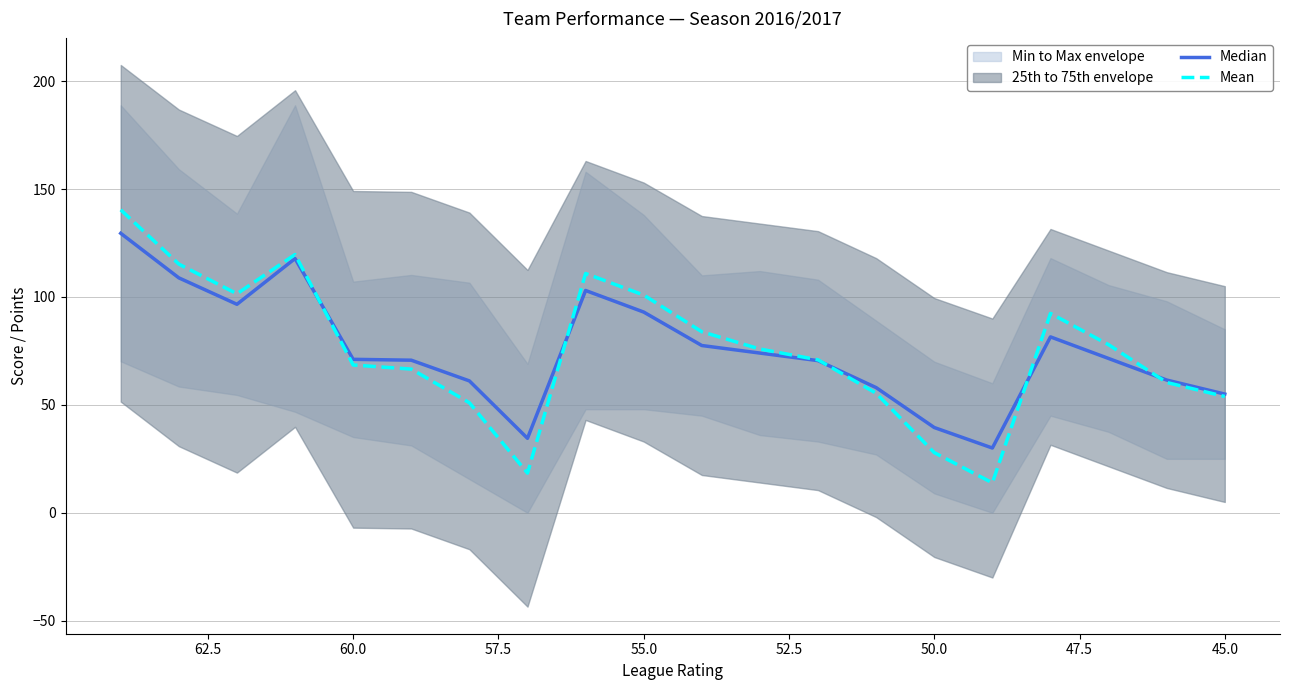

What is the sum of all Mean values?

1505.2